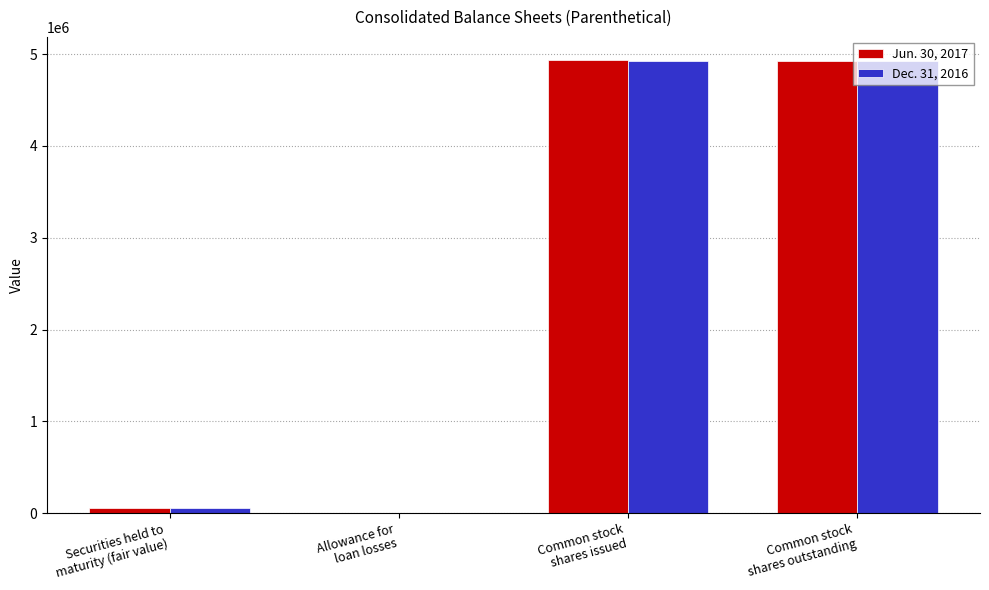

What is the greatest value displayed?

4941604